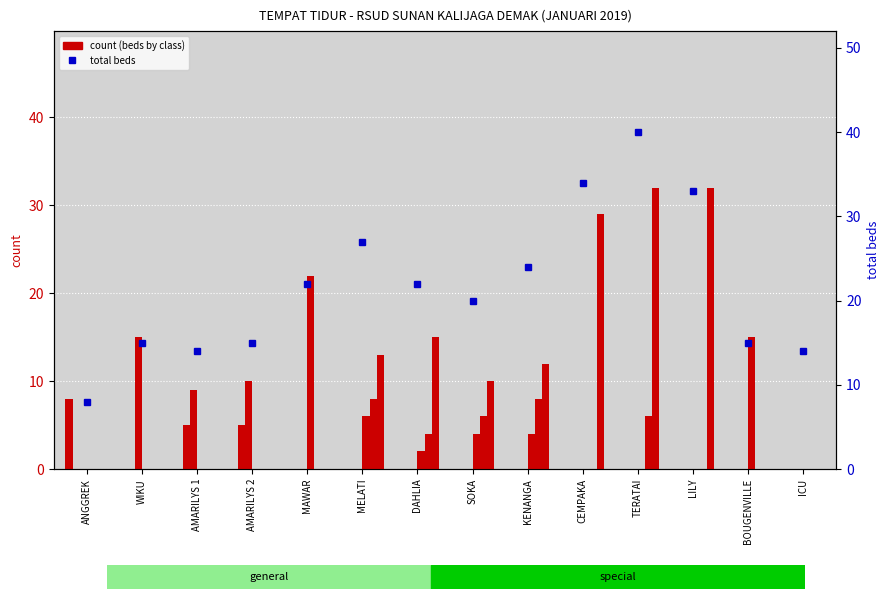

What is the label of the 3rd bar from the left?

AMARILYS 1